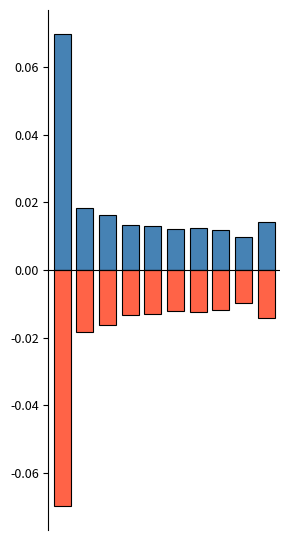

What is the difference between the maximum and second lowest values in the positive series?

0.1